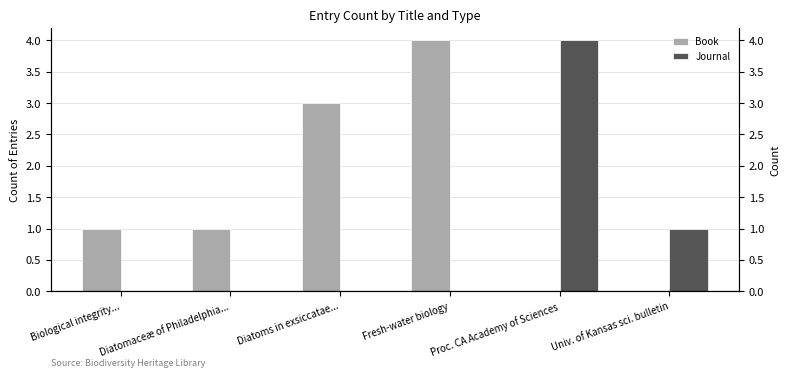

Rank the categories by Journal value from lowest to highest.

Biological integrity..., Diatomaceæ of Philadelphia..., Diatoms in exsiccatae..., Fresh-water biology, Univ. of Kansas sci. bulletin, Proc. CA Academy of Sciences